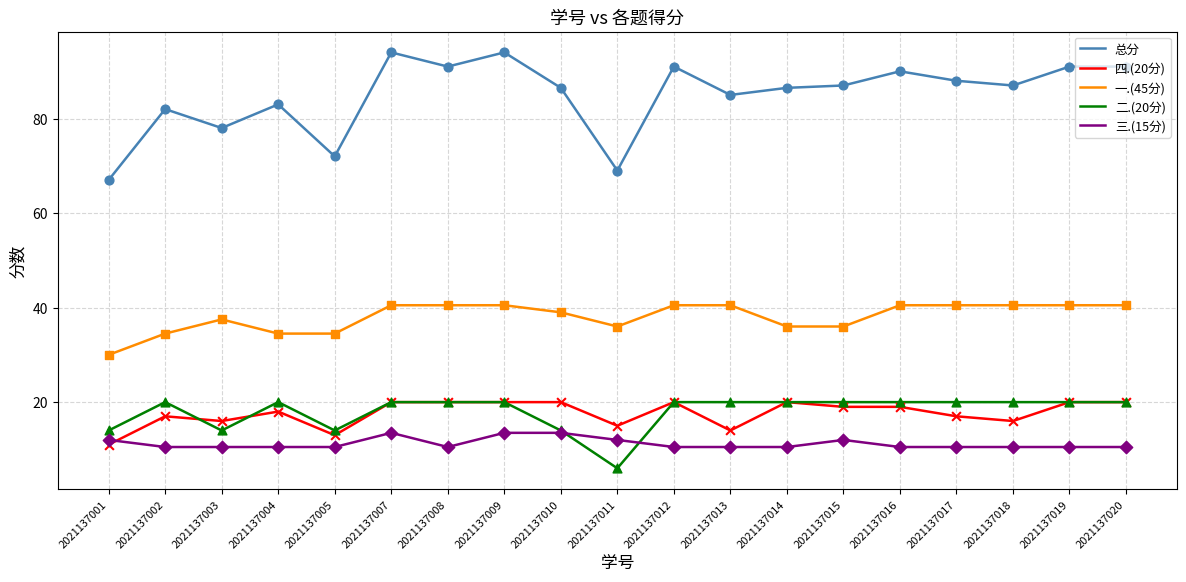

What is the total value across all series at 2021137005?

144.0